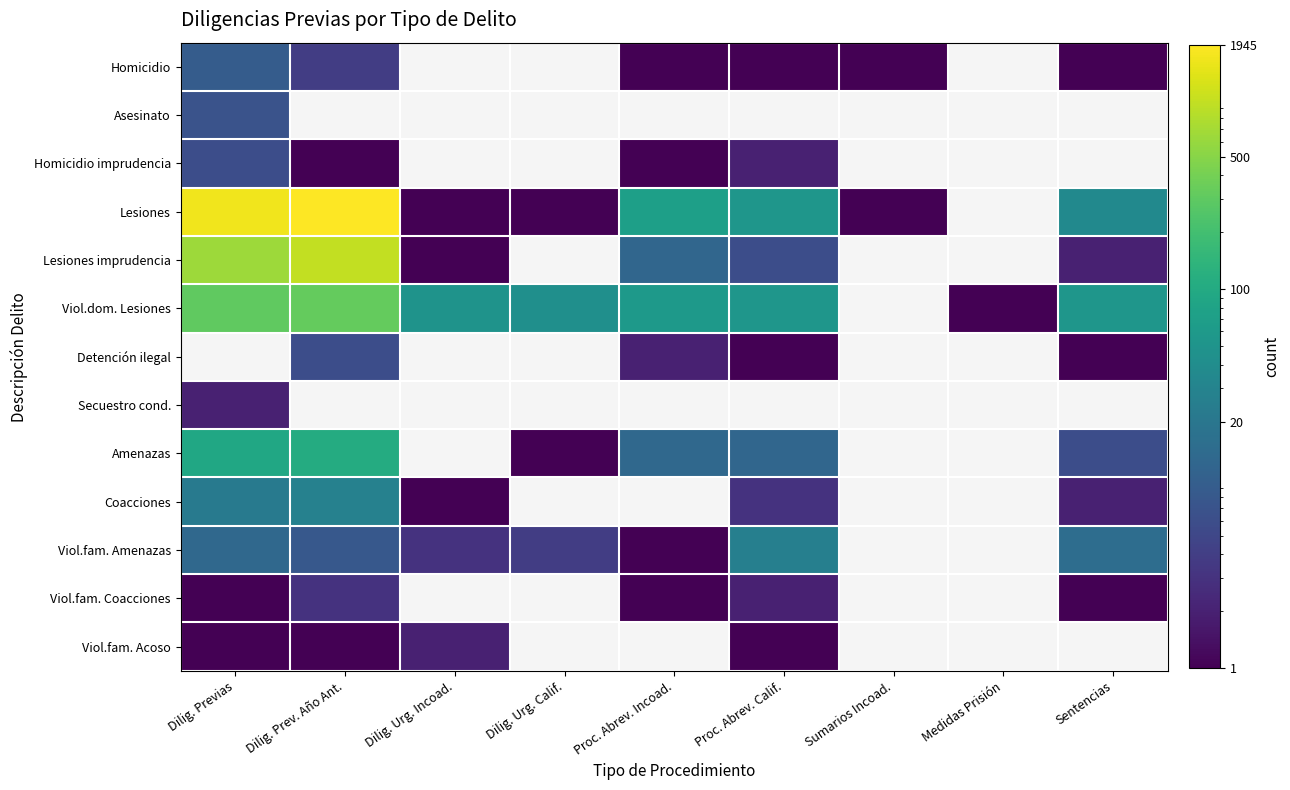

At which category does the chart reach its peak across all series?

Dilig. Prev. Año Ant.